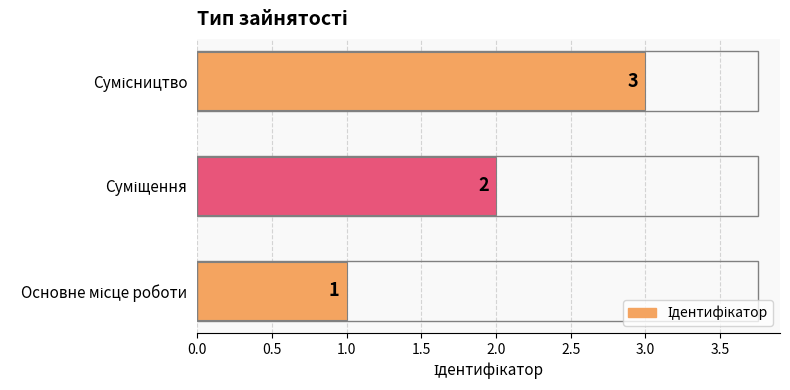

Count the values in the range 1 to 3.

3